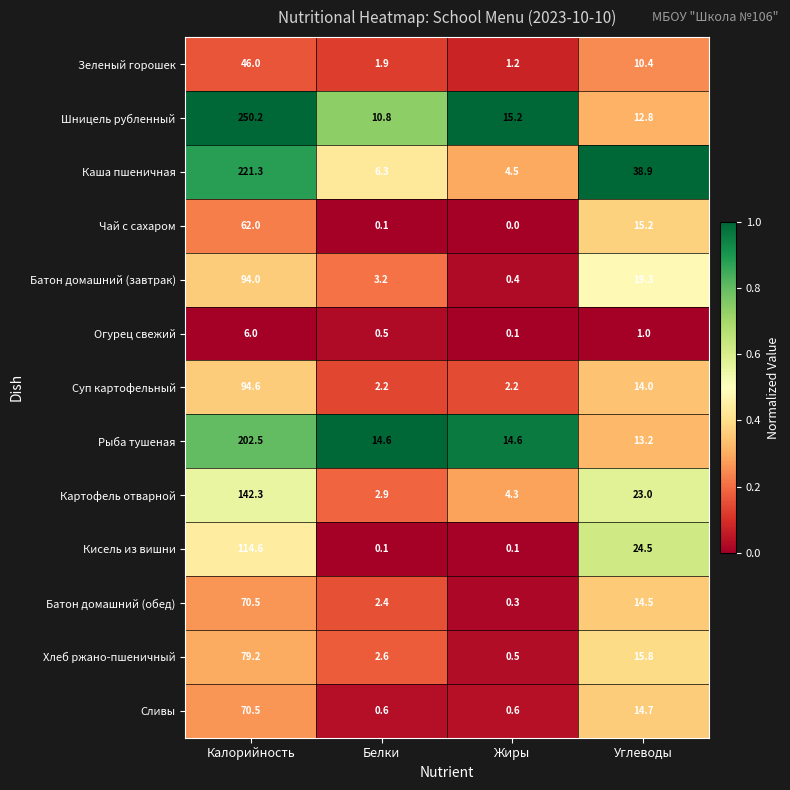

At which category is the sum across all series the highest?

Калорийность